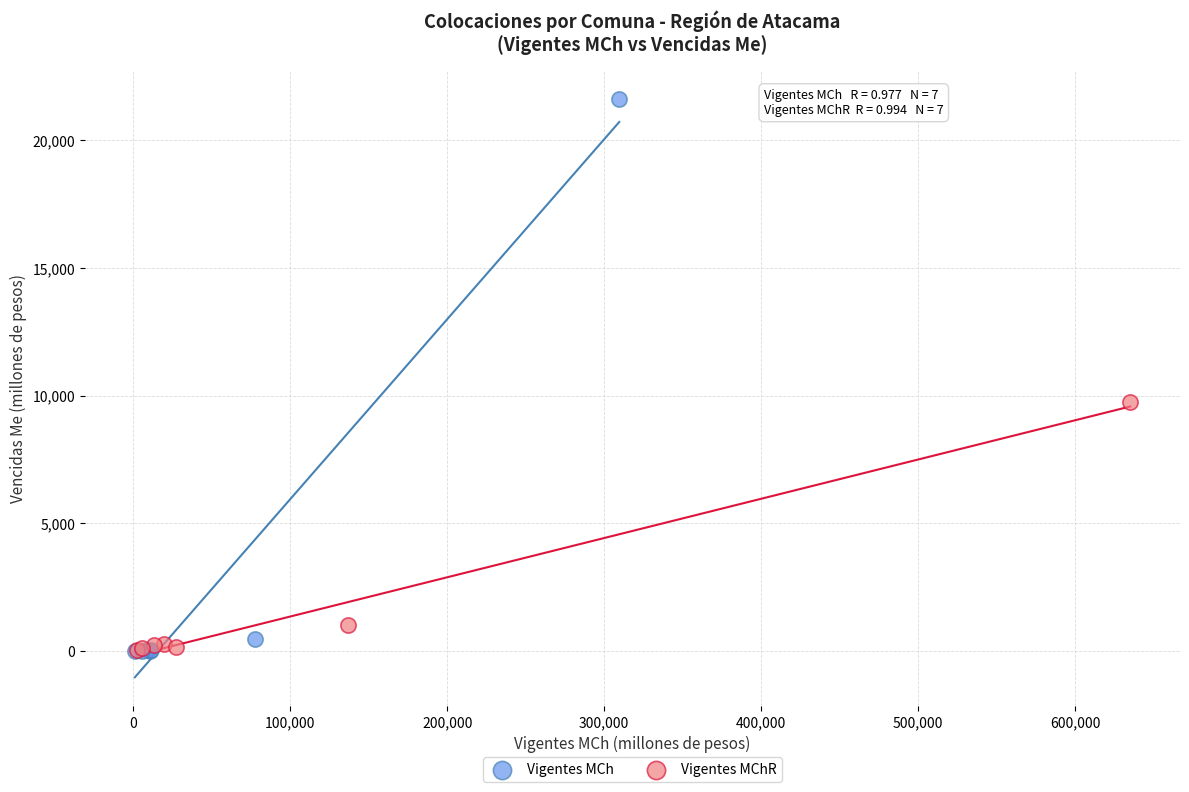

Which series contains the highest Y value?

Vigentes MCh